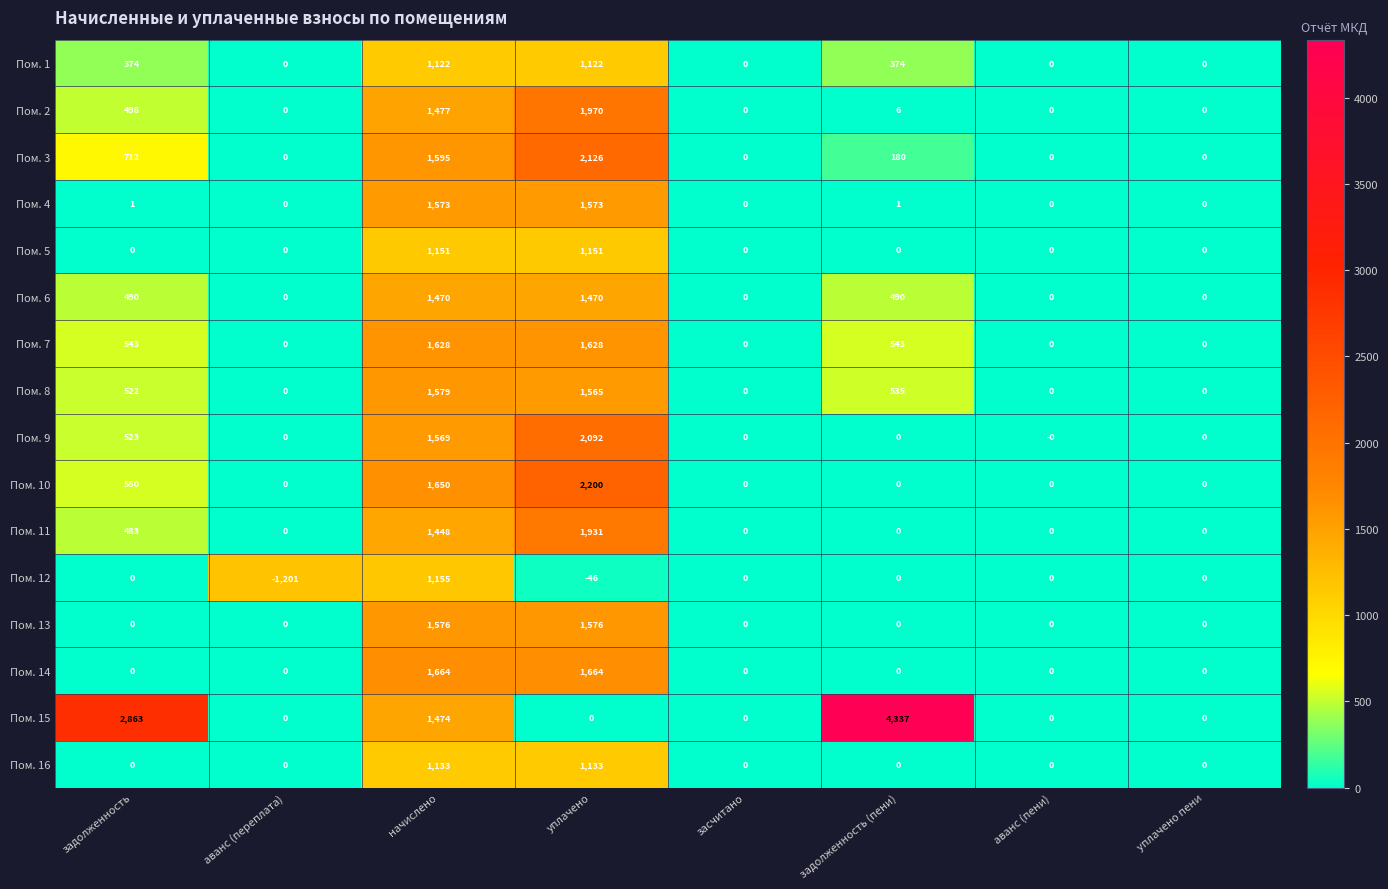

At which category is the sum across all series the highest?

начислено